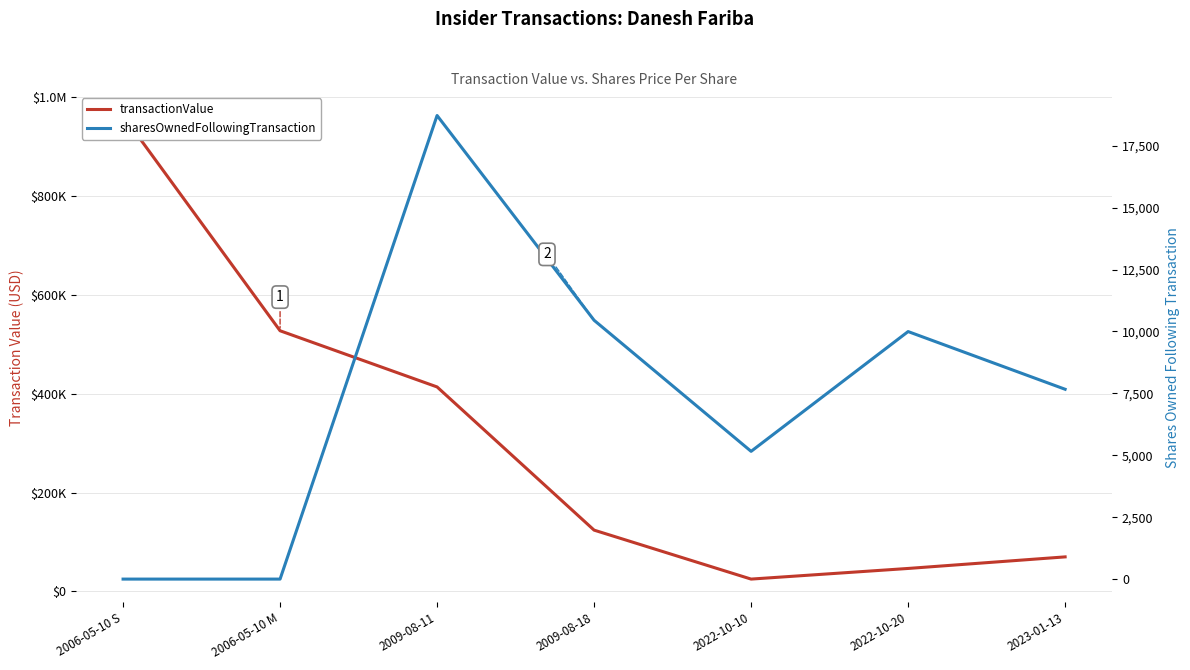

What position from the left is 2022-10-10?

5